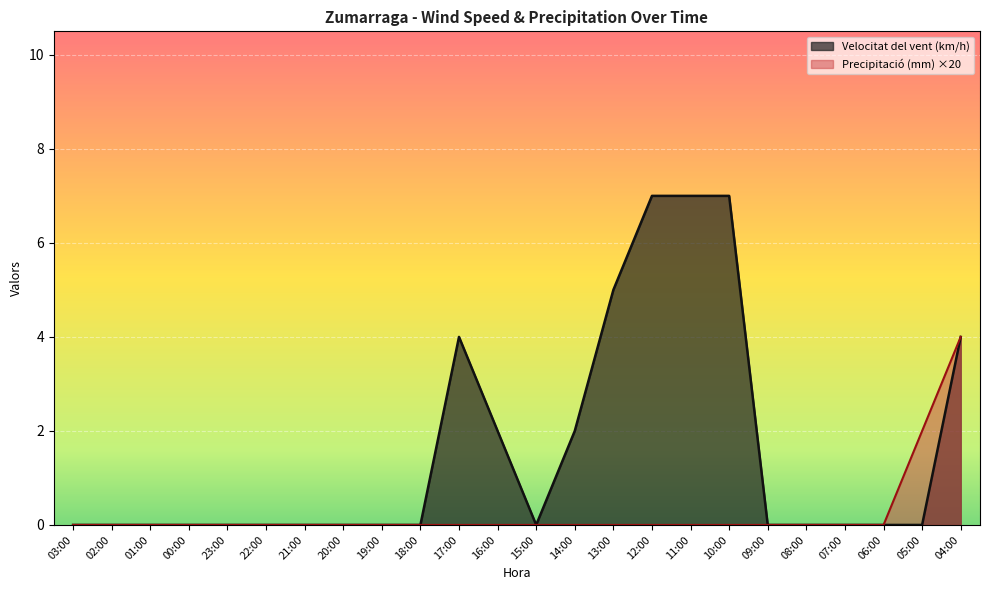

Reading left to right, transcribe all the data shown in this chart.

Precipitació (mm): 0	0	0	0	0	0	0	0	0	0	0	0	0	0	0	0	0	0	0	0	0	0	2	4
Velocitat del vent (km/h): 0	0	0	0	0	0	0	0	0	0	4	2	0	2	5	7	7	7	0	0	0	0	0	4